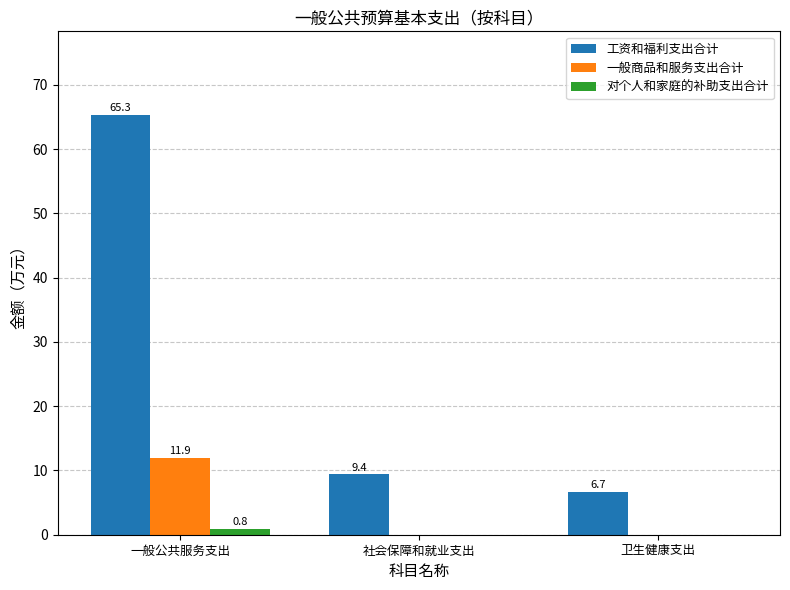

The value of 一般商品和服务支出合计 at 社会保障和就业支出 is 0.0. True or false?

True